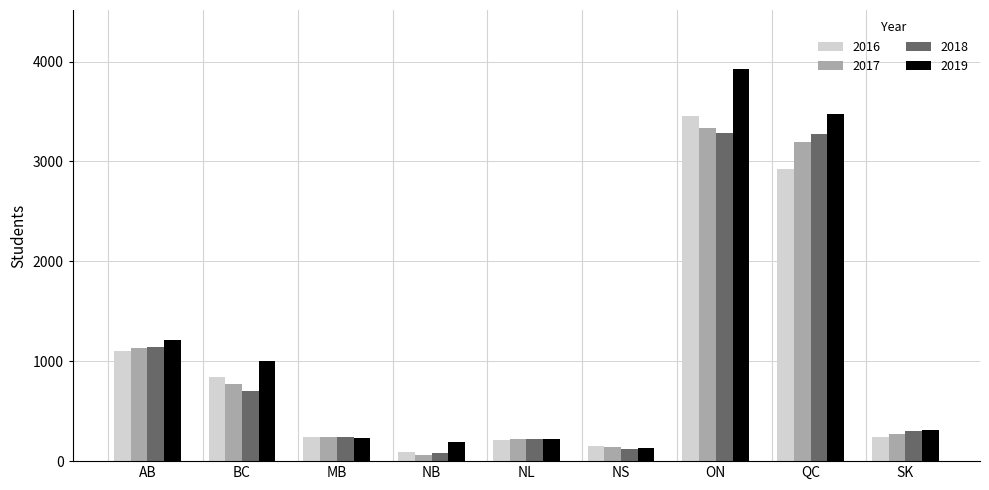

True or false: 2018 has a value of 1611.4 at AB.

False